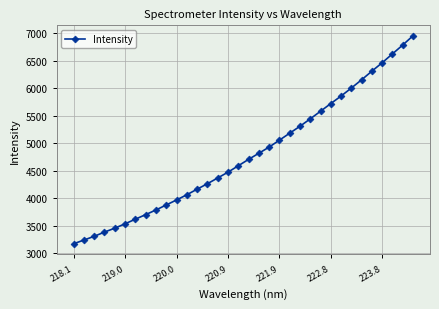

How many values are below 4704?

17